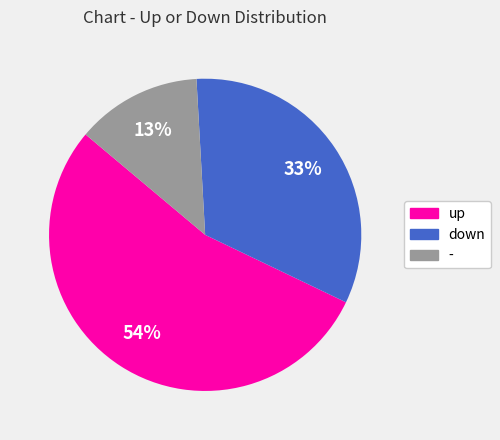

How many segments does this pie chart have?

3